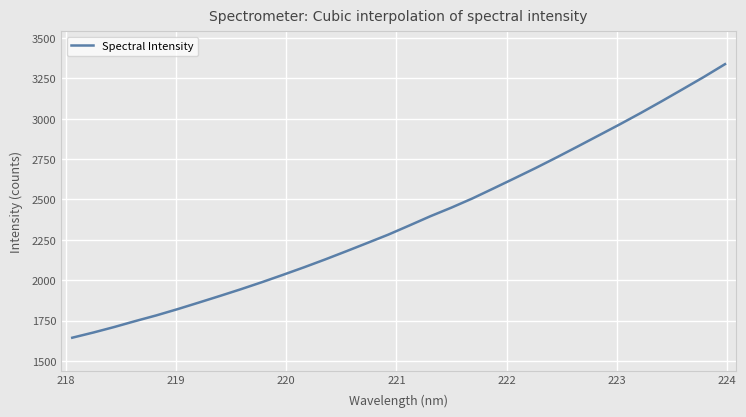

What is the smallest value displayed?

1644.2